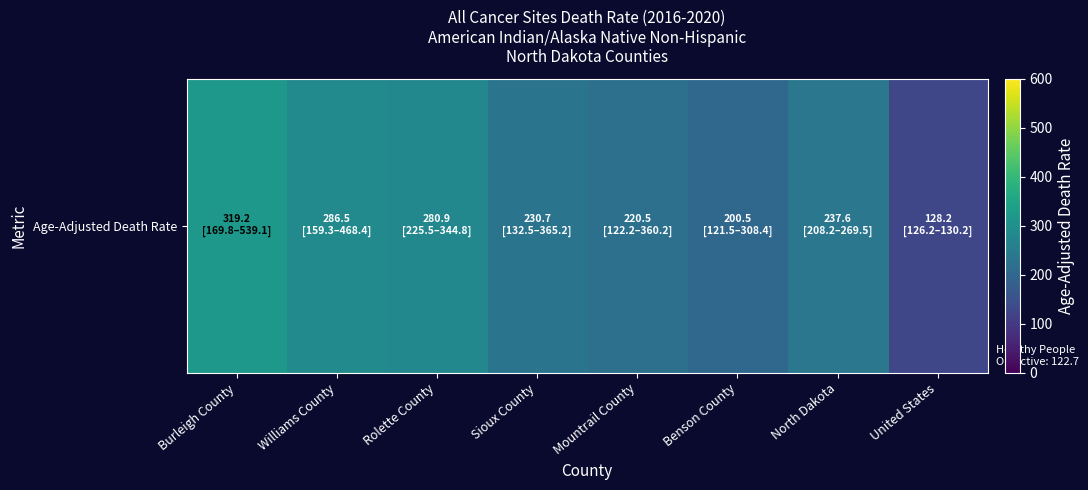

What is the difference between the values at Rolette County and Sioux County?

50.2